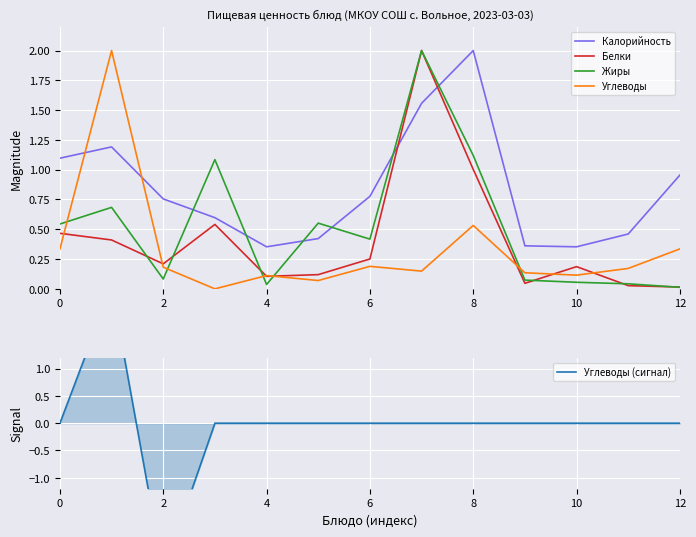

What is the highest value of the Углеводы series?

2.0